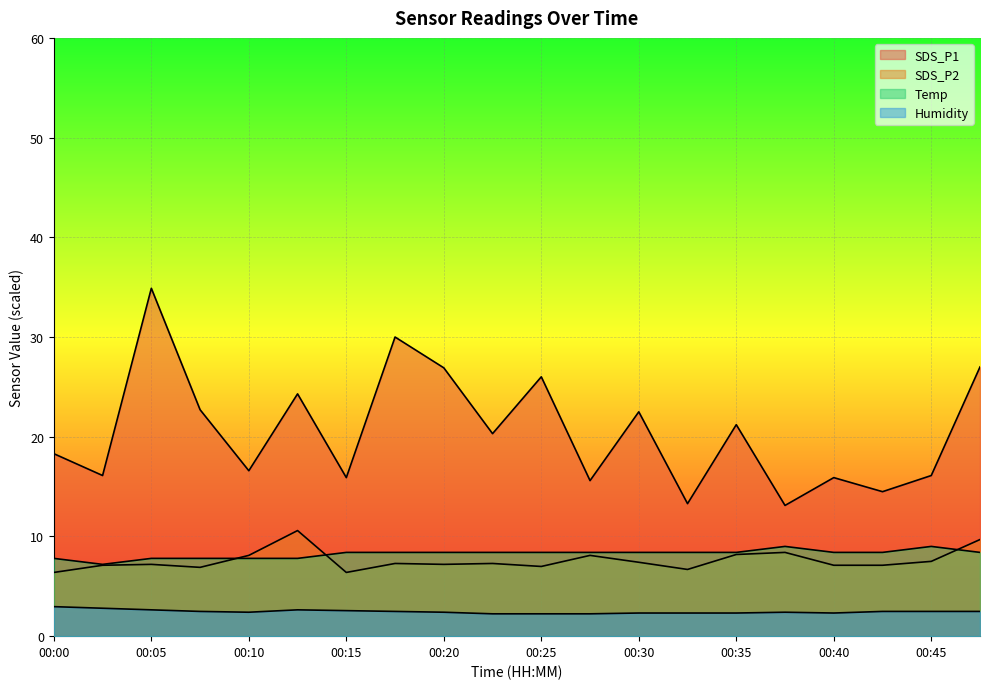

How many lines are shown in the chart?

4